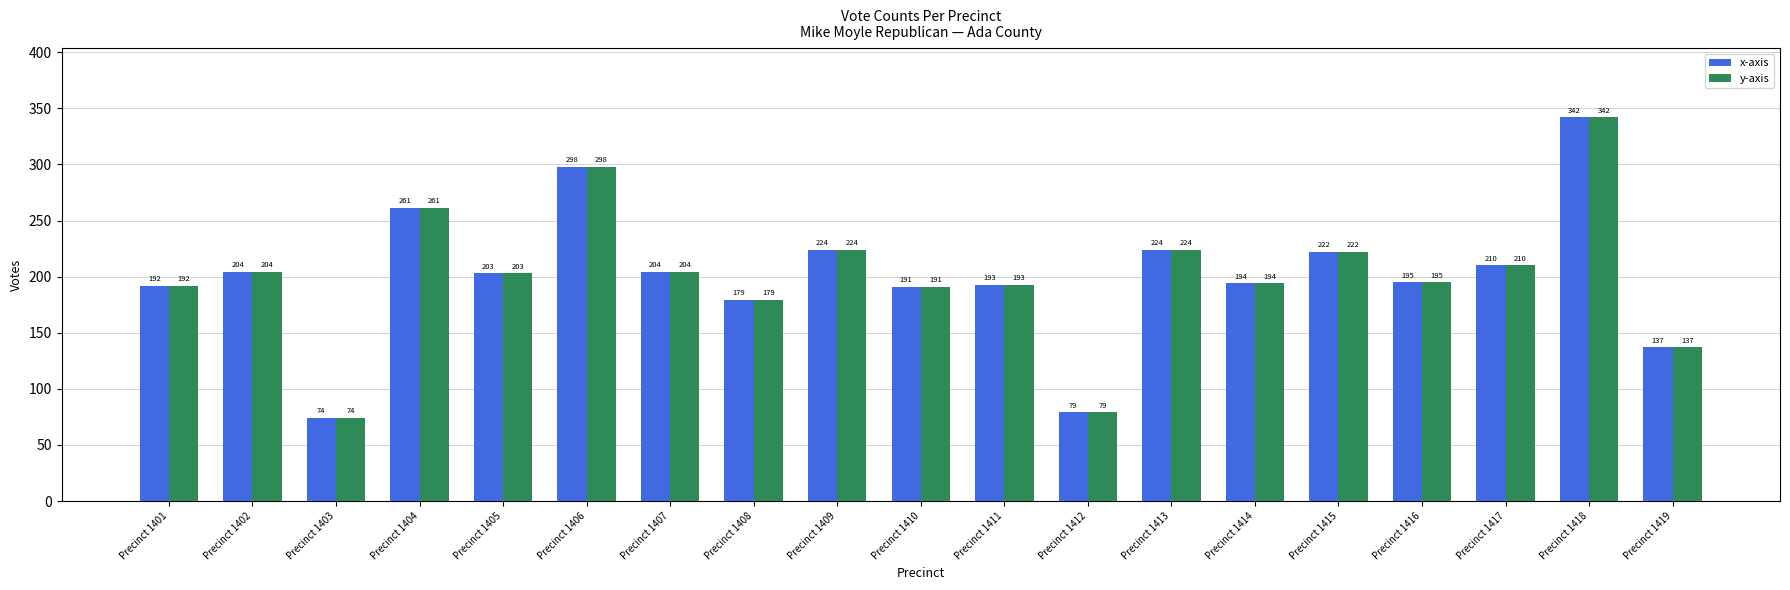

How many data points does each series have?

19